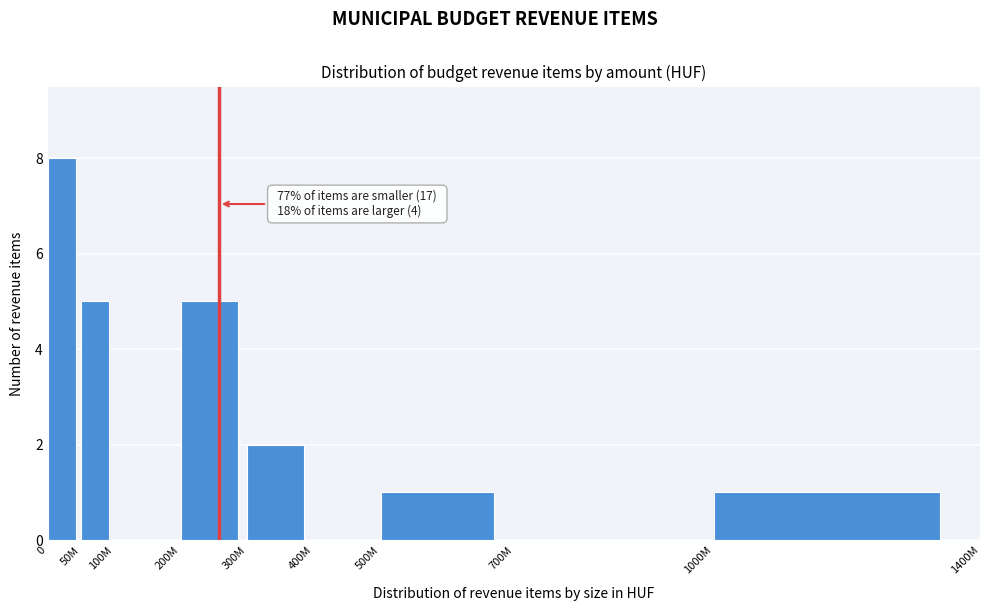

Reading left to right, list all the values displayed in this chart.

0=8	50M=5	100M=0	200M=5	300M=2	400M=0	500M=1	700M=0	1000M=1